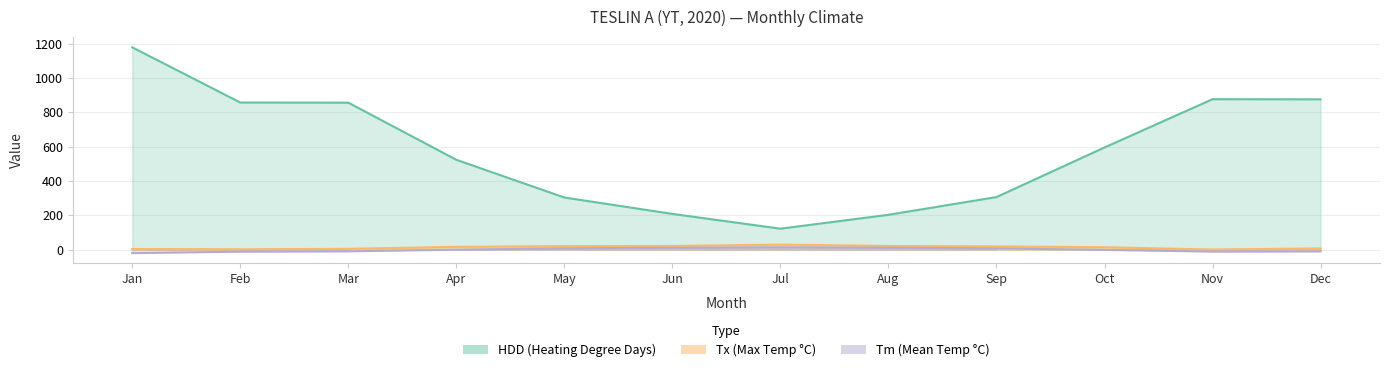

What is the value of the Tm point at the 10th from the left?

-1.2